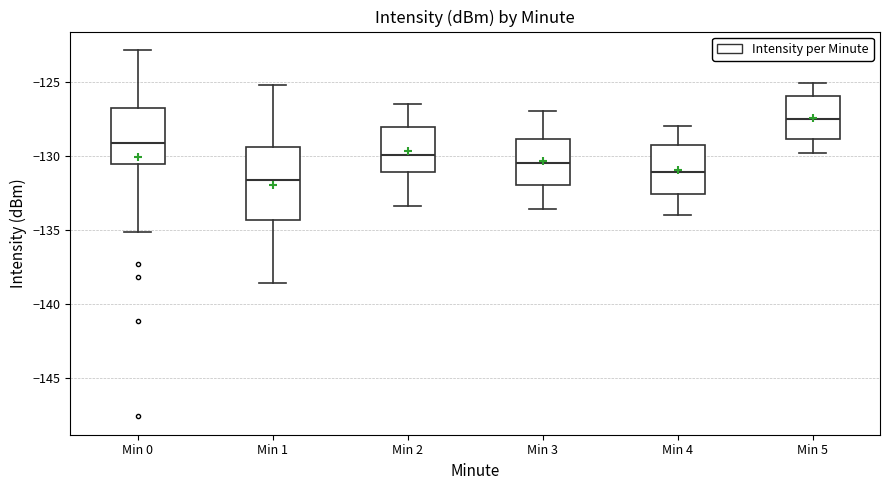

Reading left to right, read every box against the y-axis: the position of its median line, the range the box covers, and the ends of its whiskers. The values are not printed on the chart, so give them approximately, as read against the axis.

Min 0: median -129.0, box -130.5 to -127.0, whiskers -135.0 to -123.0
Min 1: median -131.5, box -134.5 to -129.5, whiskers -138.5 to -125.0
Min 2: median -130.0, box -131.0 to -128.0, whiskers -133.5 to -126.5
Min 3: median -130.5, box -132.0 to -129.0, whiskers -133.5 to -127.0
Min 4: median -131.0, box -132.5 to -129.5, whiskers -134.0 to -128.0
Min 5: median -127.5, box -129.0 to -126.0, whiskers -130.0 to -125.0